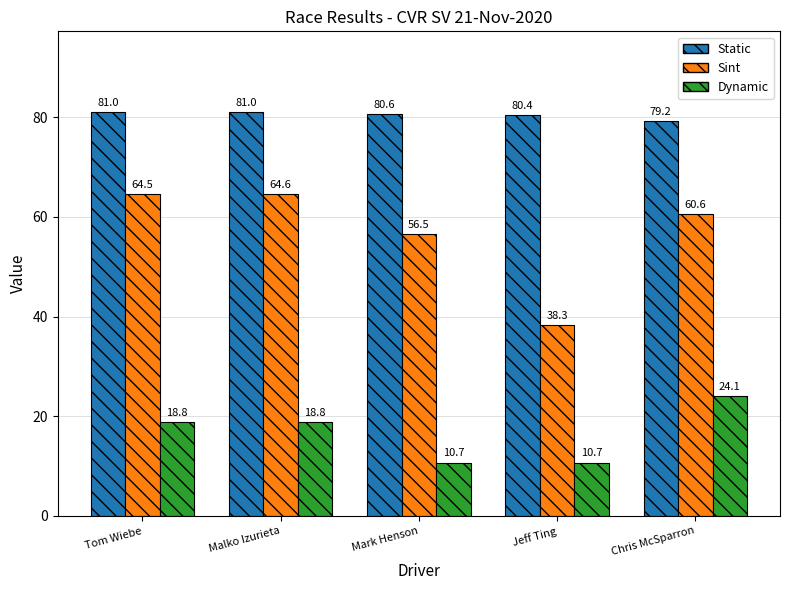

Which series has the widest spread of values?

Sint